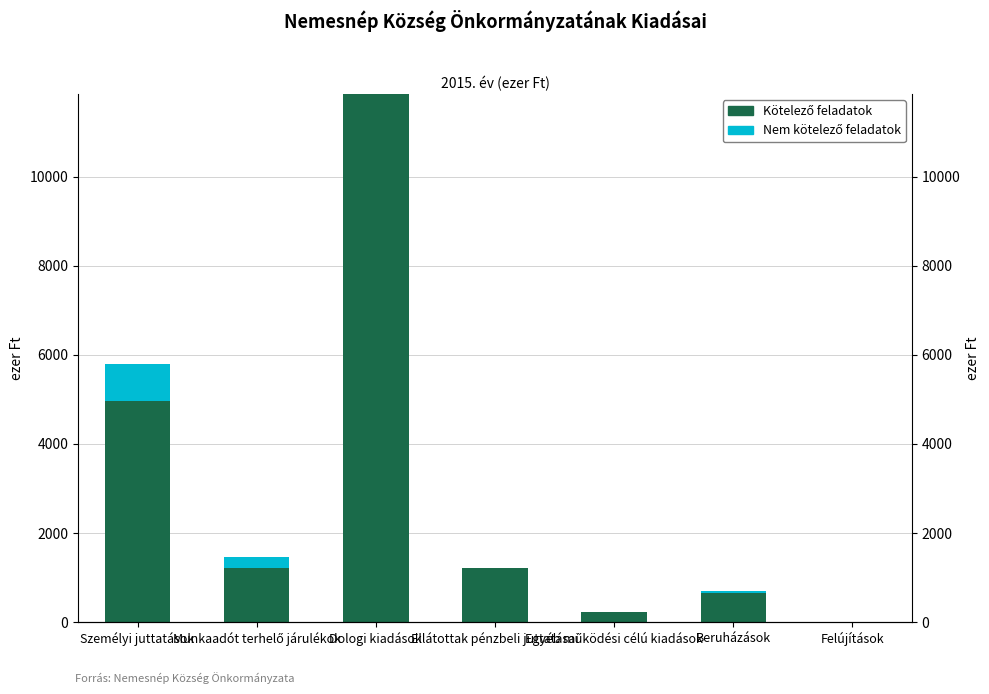

List the series in order of their peak value, highest first.

Kötelező feladatok, Nem kötelező feladatok